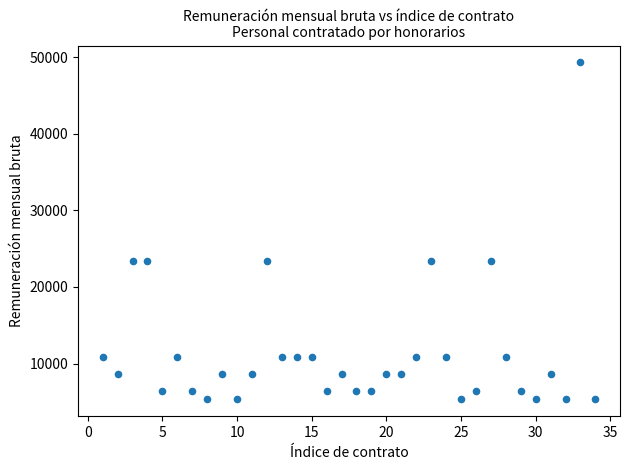

What is the range of Y values (max minus min)?

44035.4